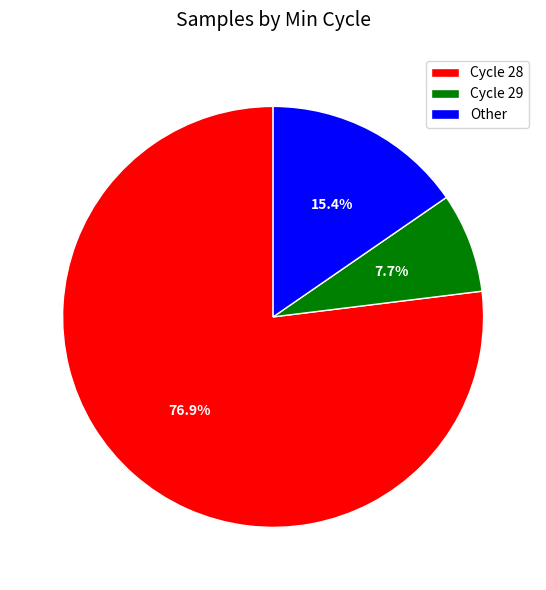

Rank the categories by value from lowest to highest.

Cycle 29, Other, Cycle 28